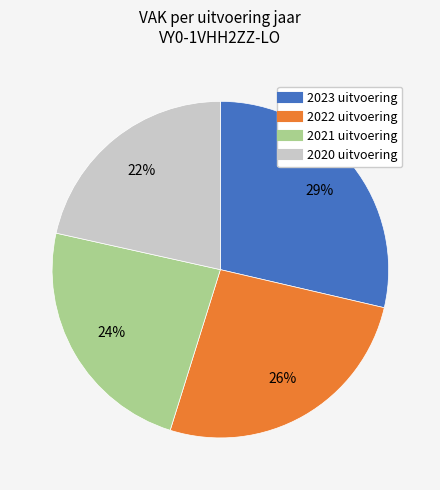

To the nearest percent, what is the difference between the 2021 uitvoering and 2023 uitvoering slice percentages?

5%